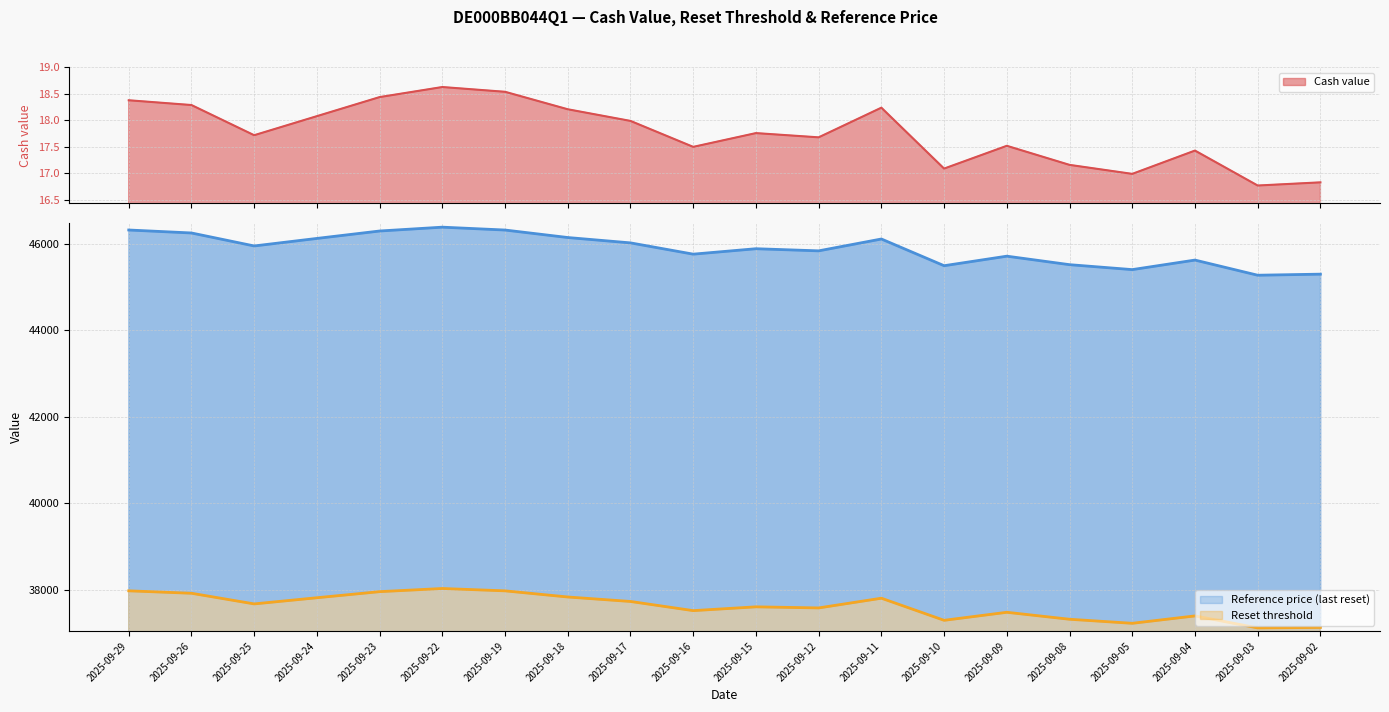

Reading right to left, transcribe all the data shown in this chart.

Cash value: 16.8	16.8	17.4	17.0	17.2	17.5	17.1	18.2	17.7	17.8	17.5	18.0	18.2	18.5	18.6	18.4	18.1	17.7	18.3	18.4
Reset threshold: 37133.2	37122.3	37399.6	37228.7	37322.3	37483.3	37297.8	37808.5	37584.1	37609.2	37521.5	37733.2	37836.6	37978.5	38032.9	37960.1	37819.4	37676.8	37922.8	37979.2
Reference price: 45295.8	45271.1	45621.3	45400.9	45514.9	45711.3	45490.9	46108.0	45834.2	45883.4	45757.9	46018.3	46142.2	46315.3	46381.5	46292.8	46121.3	45947.3	46247.3	46316.1